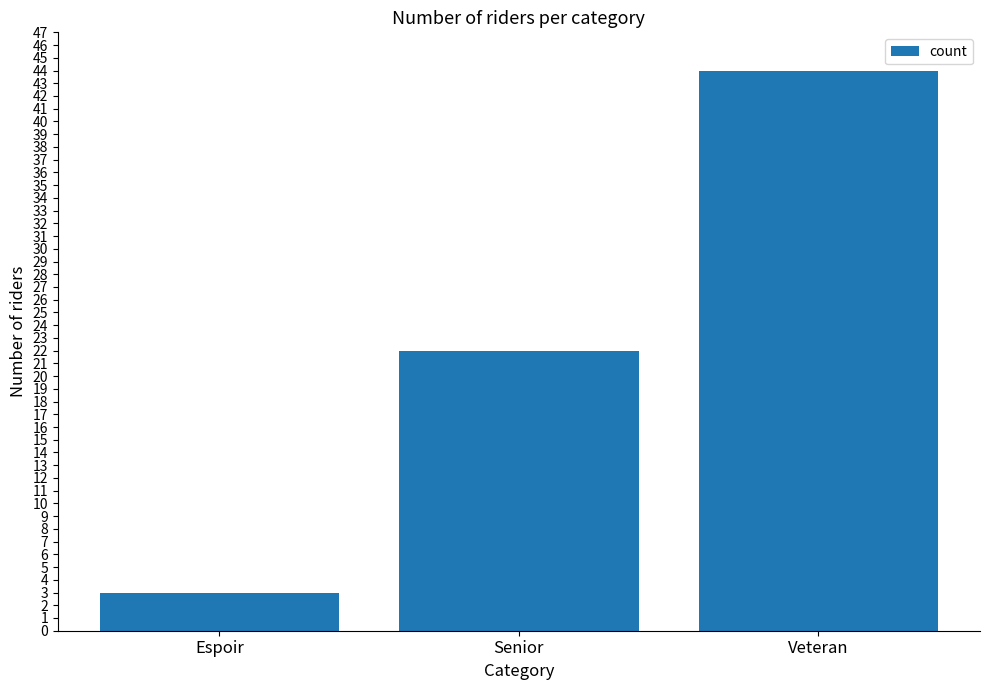

What is the value of the 3rd bar from the left?

44